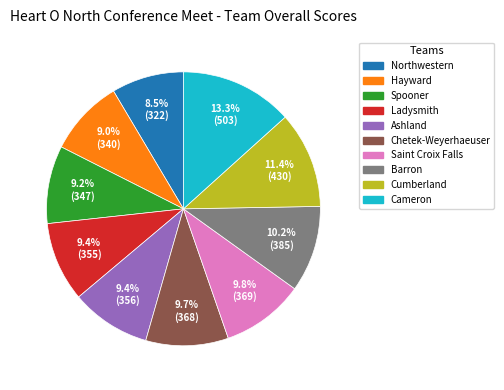

What percentage is the Spooner slice, to the nearest percent?

9%